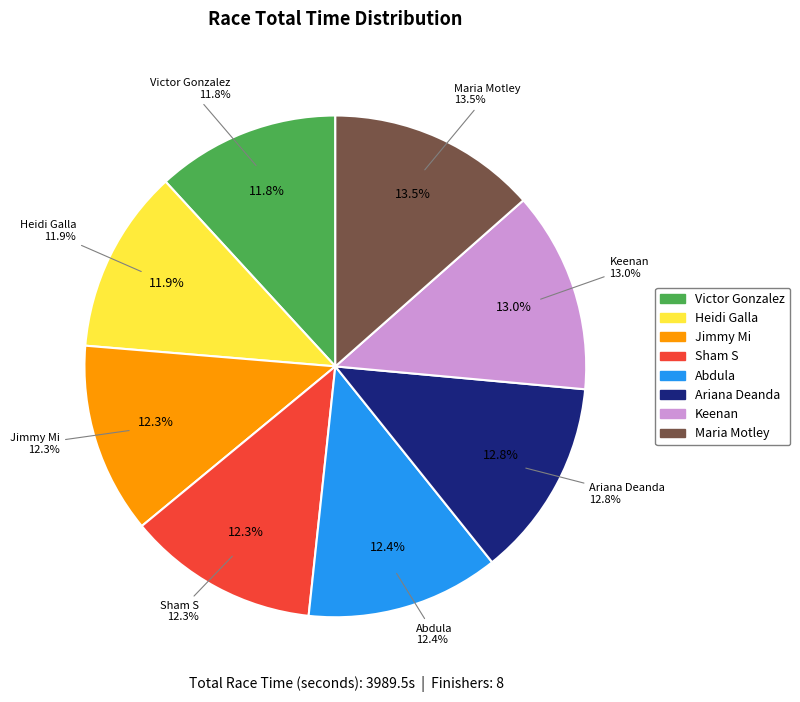

What is the change in value from Jimmy Mi to Maria Motley?

+47.5